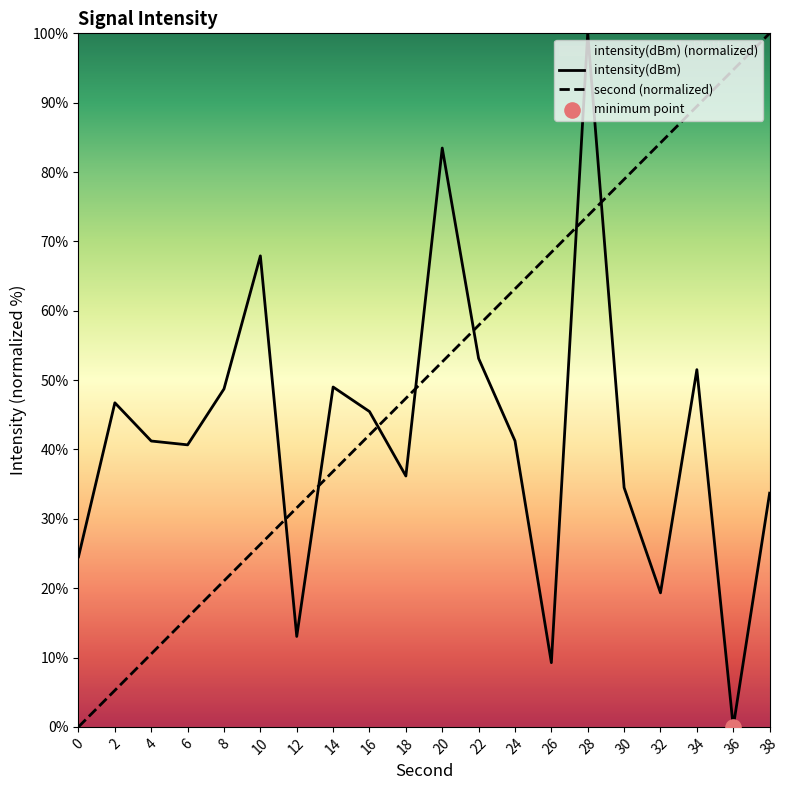

What is the total value across all series at 26?

77.7